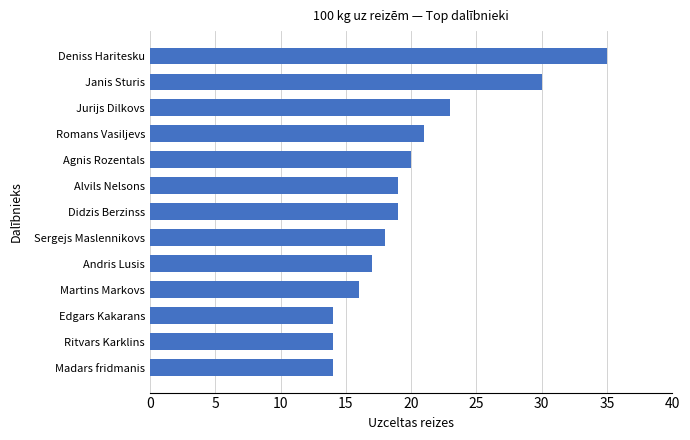

What is the difference between the second highest and minimum values?

16